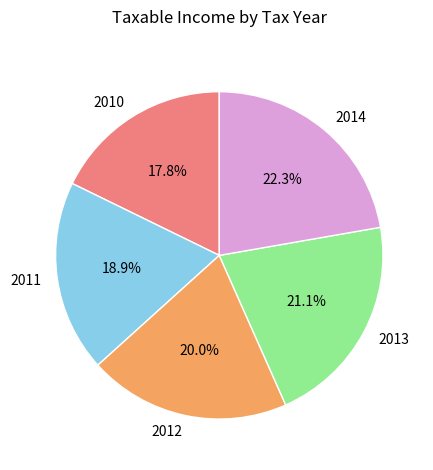

What is the total percentage of 2014 and 2011?

41.2%